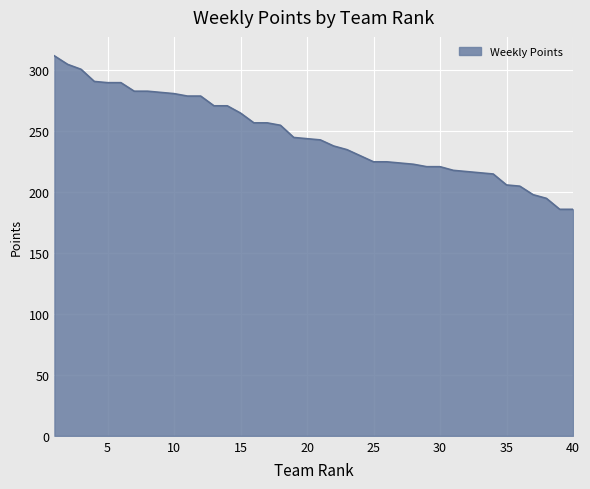

What is the smallest value displayed?

186